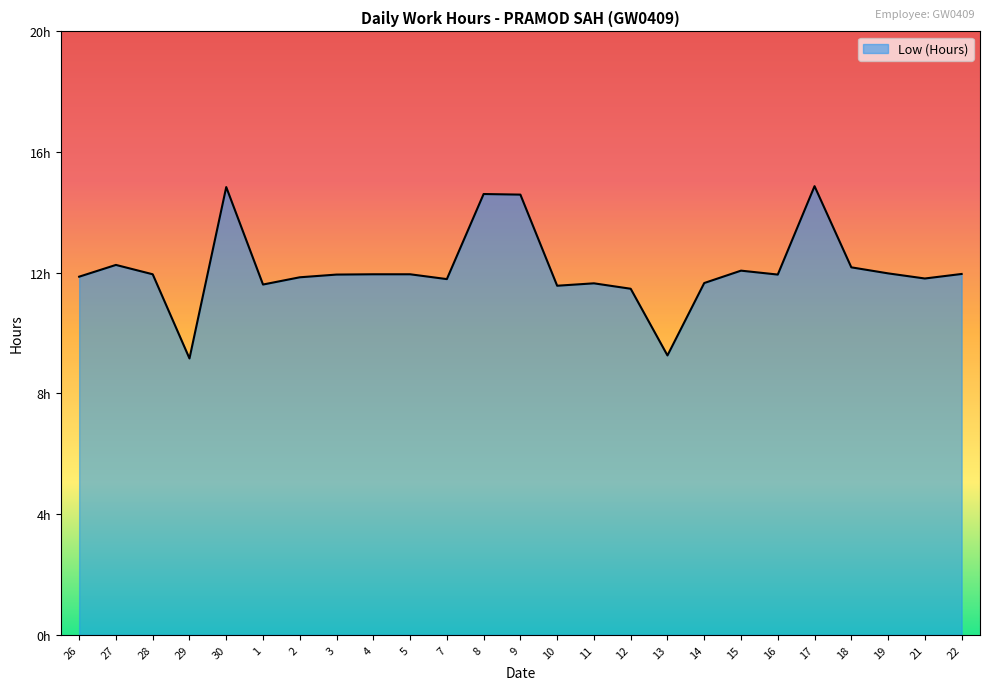

Does the chart display data point markers on the line(s)?

No